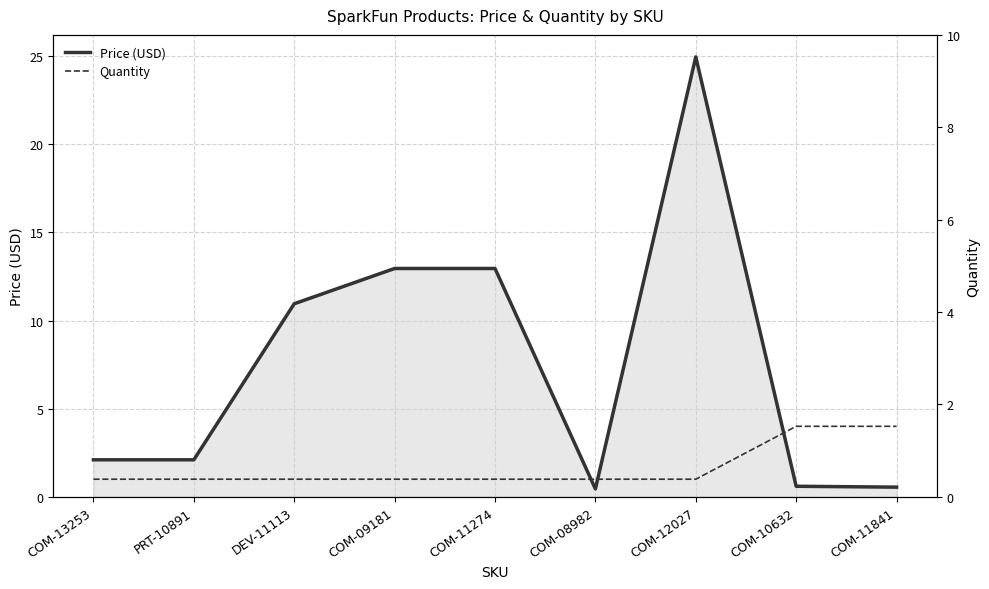

Which category has the lowest value across all series?

COM-08982